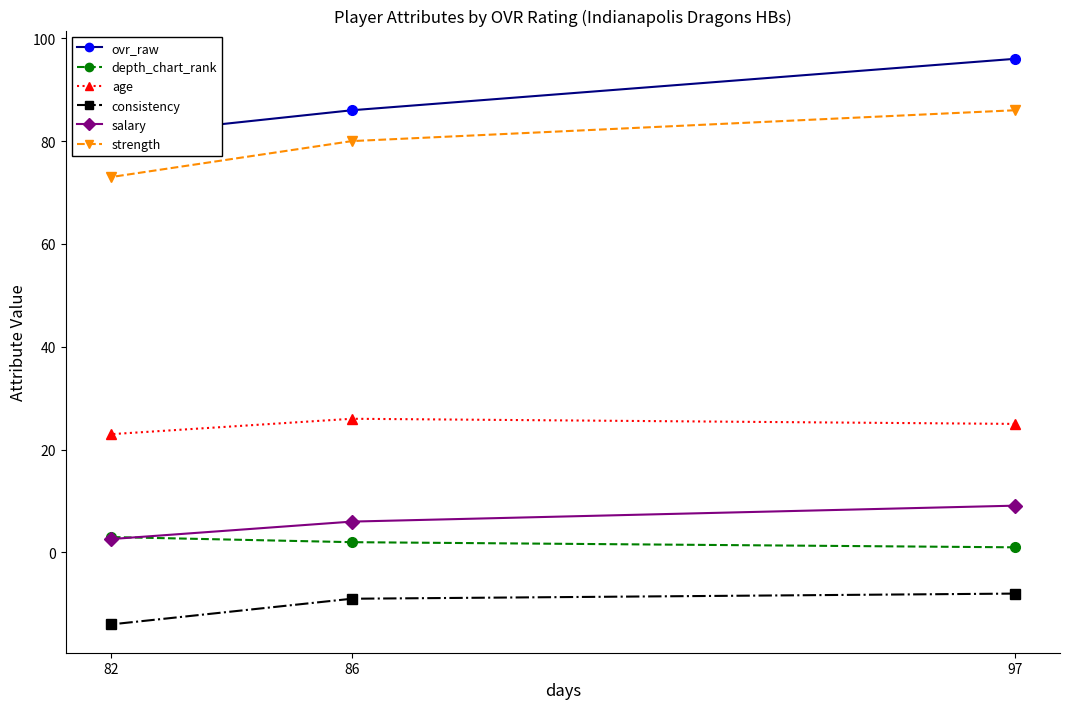

What is the difference between the highest and lowest values at 86?

95.0